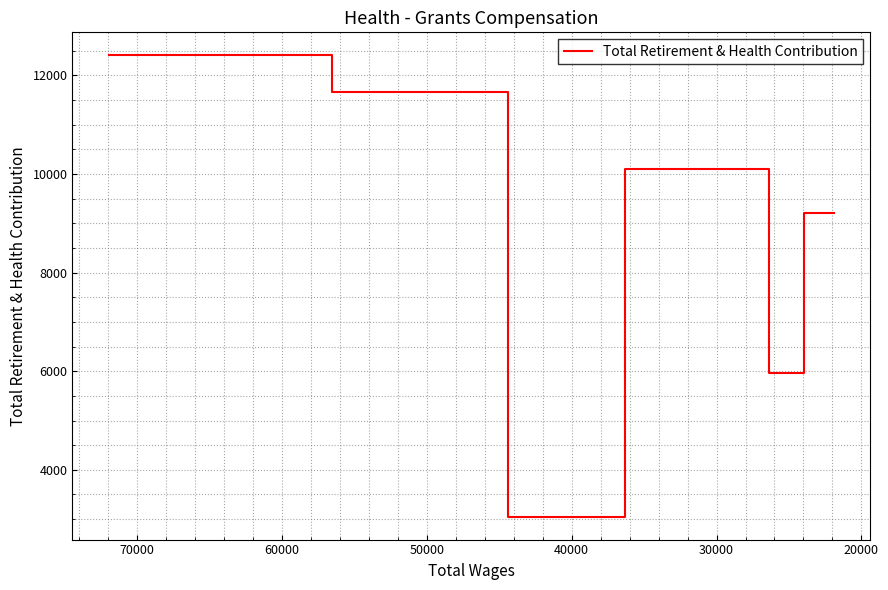

The chart shows a value of 5743 at 40000. True or false?

False